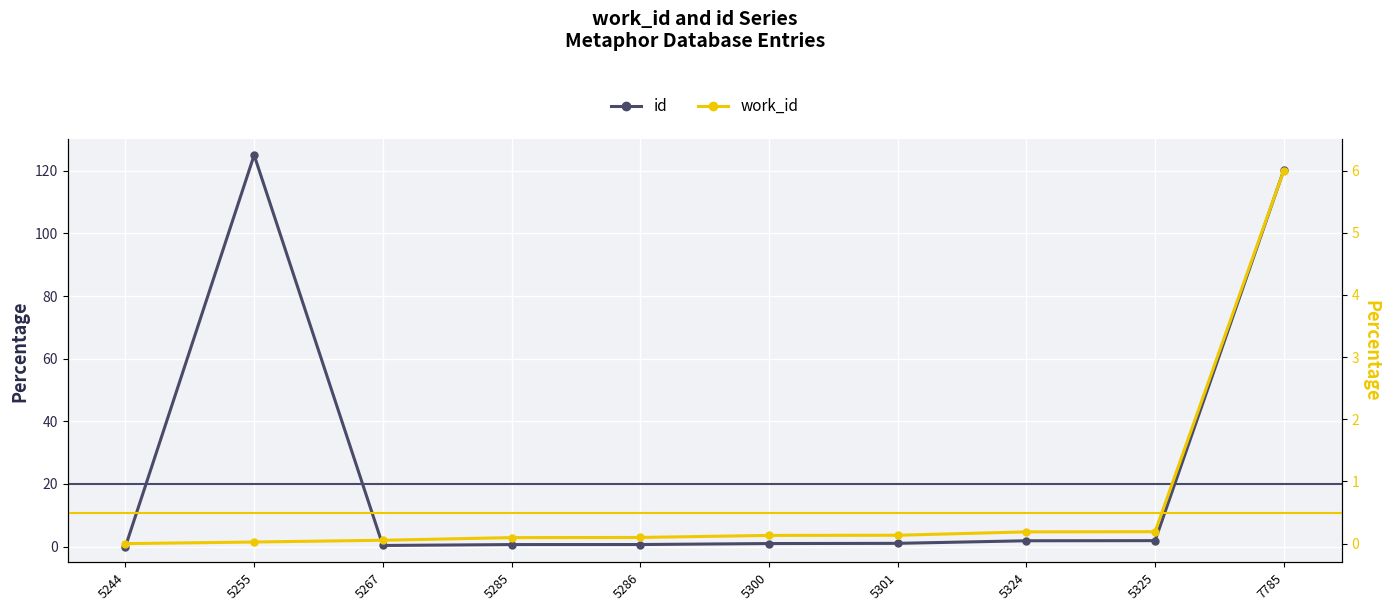

How many lines are shown in the chart?

2